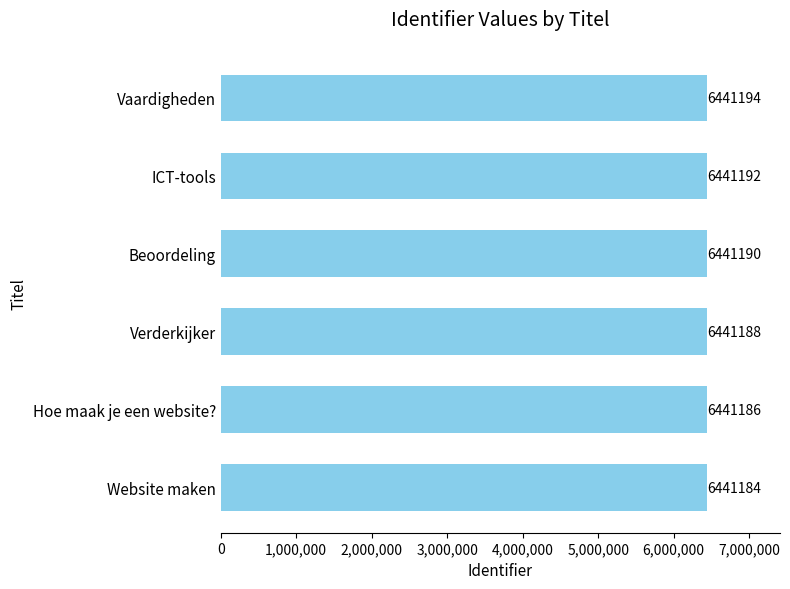

Approximately how many times larger is the value at Hoe maak je een website? compared to ICT-tools?

1.0